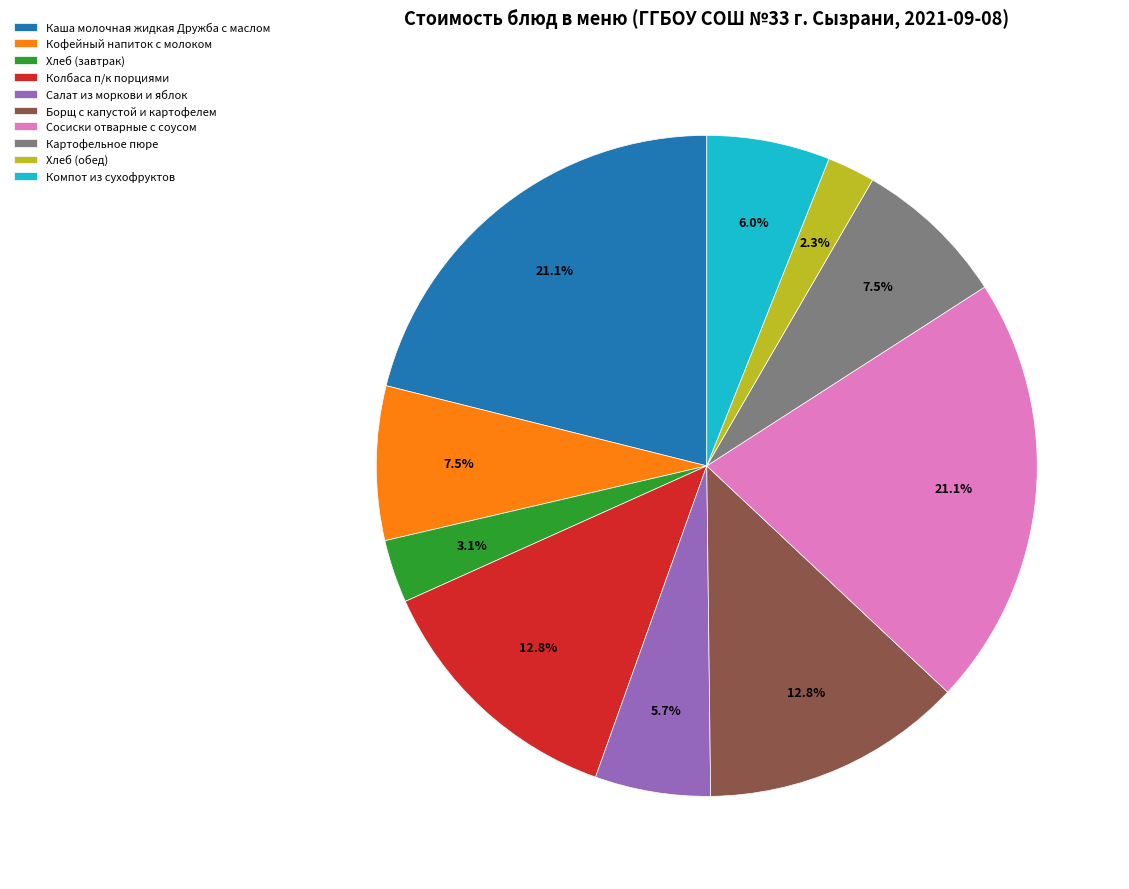

How much of the chart is everything except Кофейный напиток с молоком?

92.5%